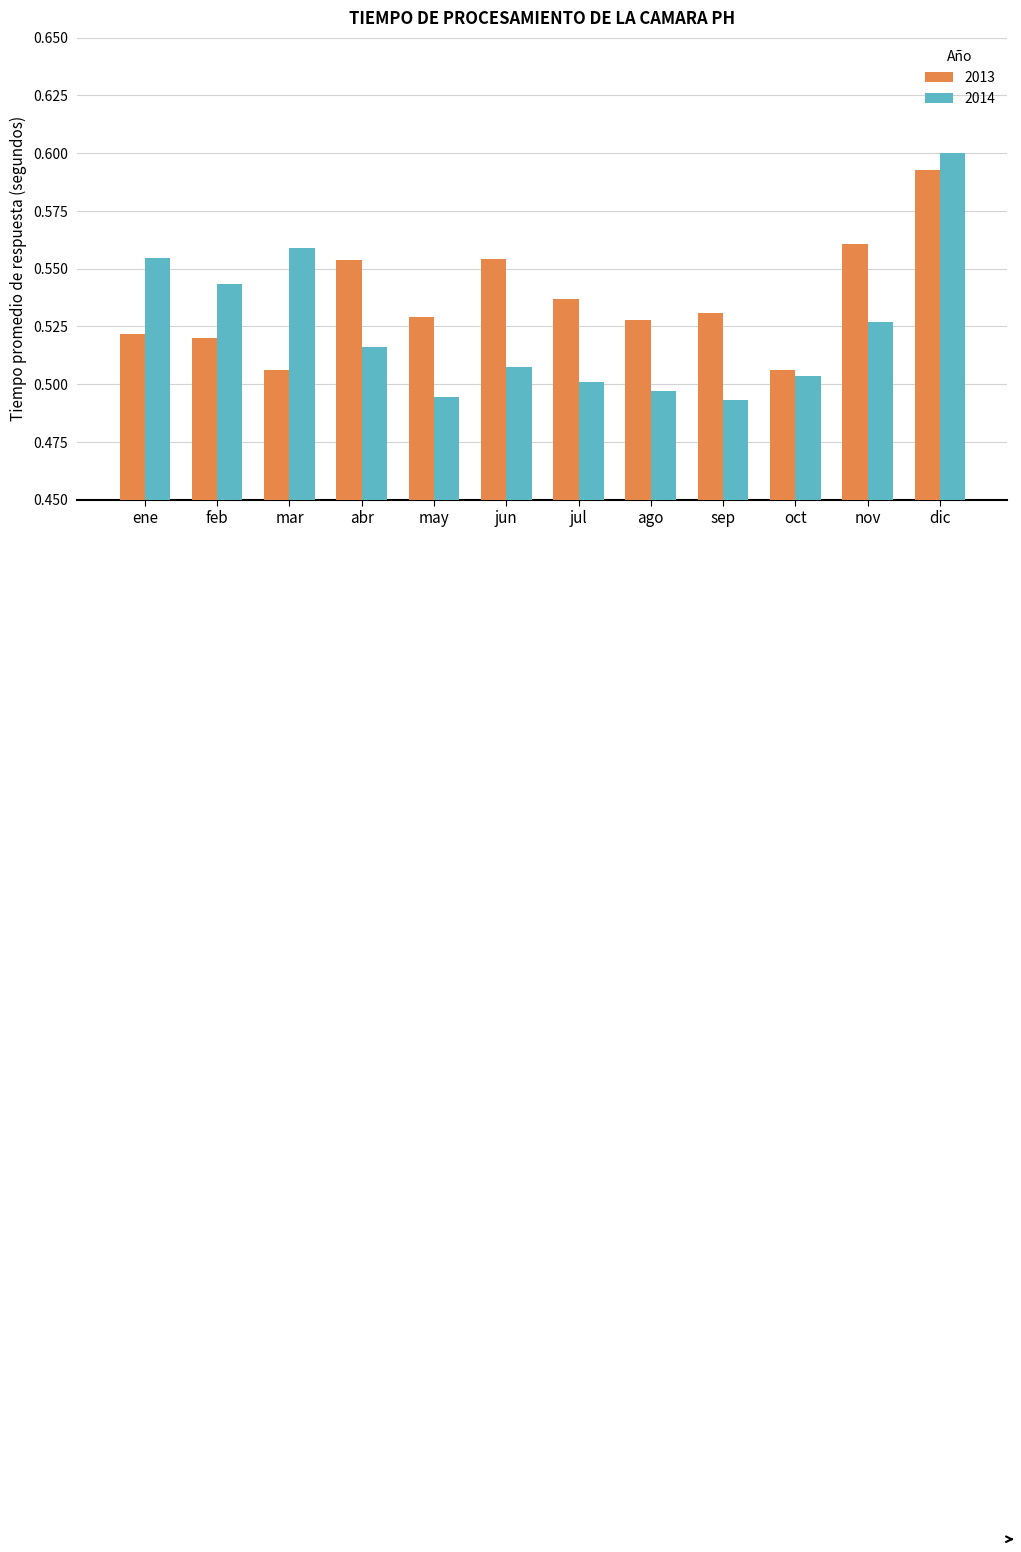

Which category has the highest value across all series?

dic